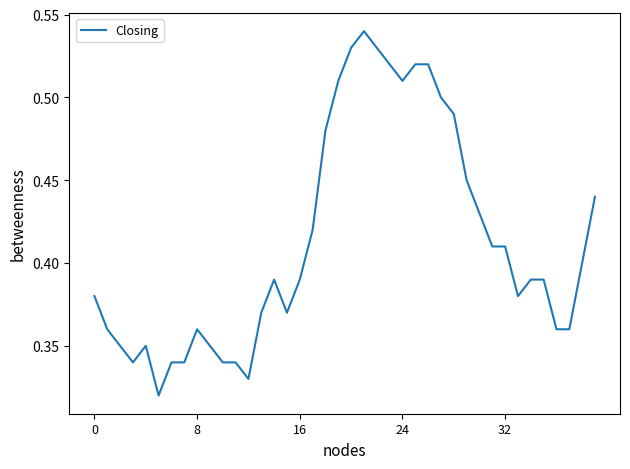

The value at 32 is 0.6. True or false?

False